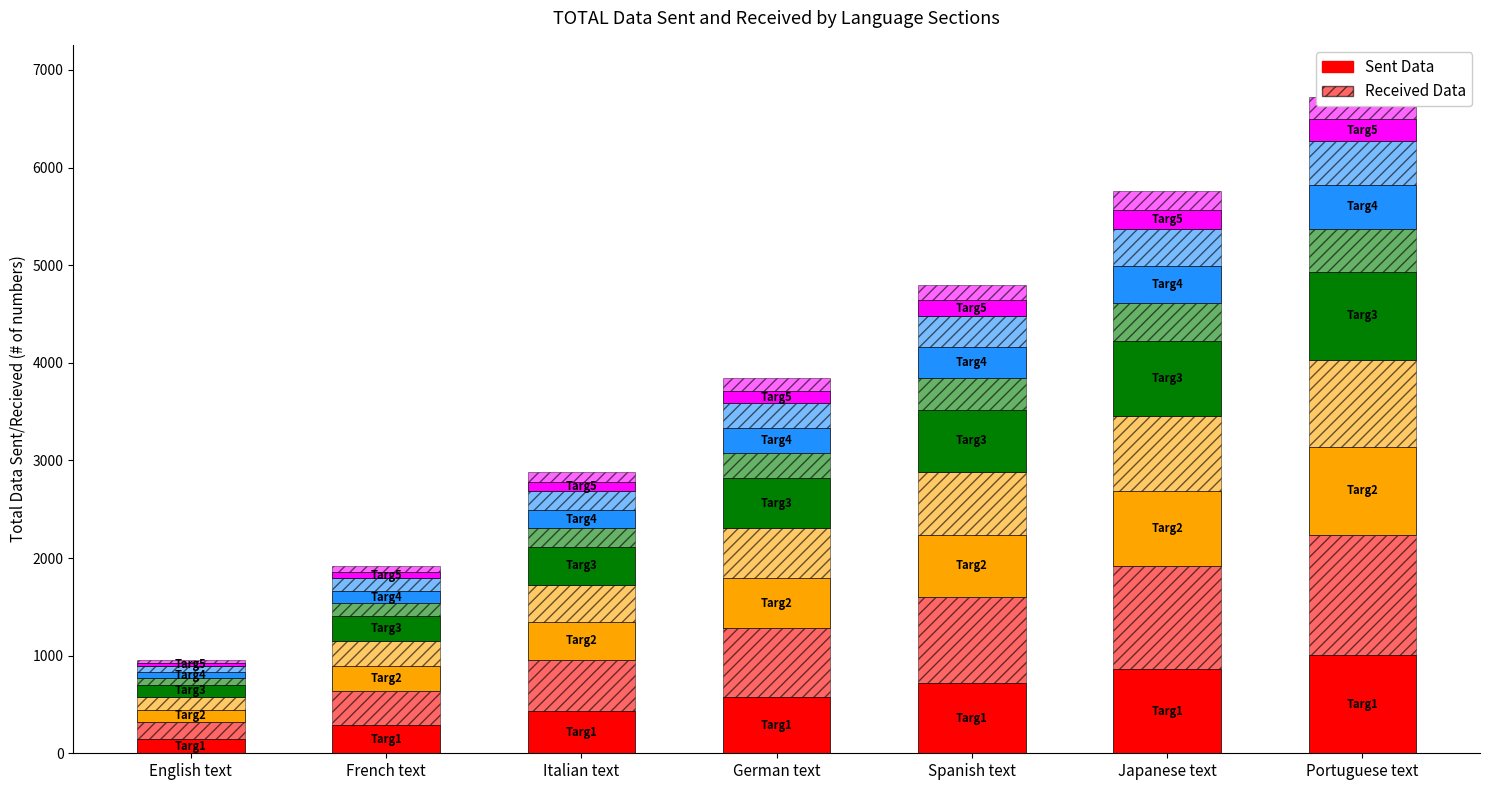

How many bars are there in each group?

2